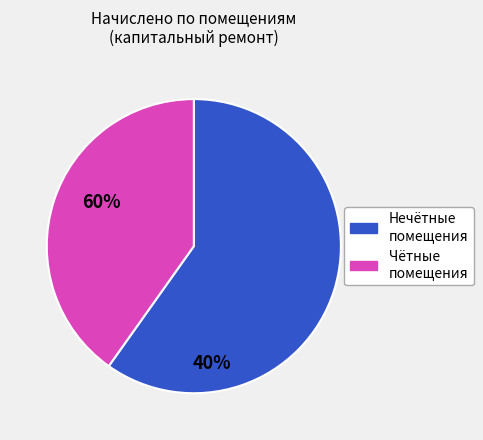

Does any single category account for the majority?

Yes